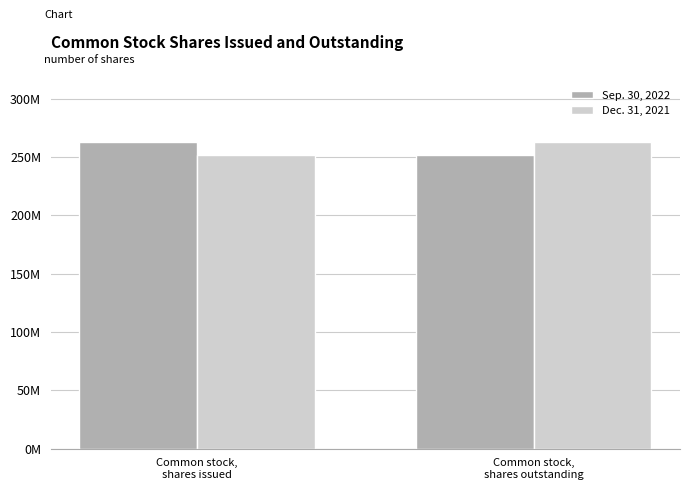

Rank the series by their maximum value, from highest to lowest.

Sep. 30, 2022, Dec. 31, 2021